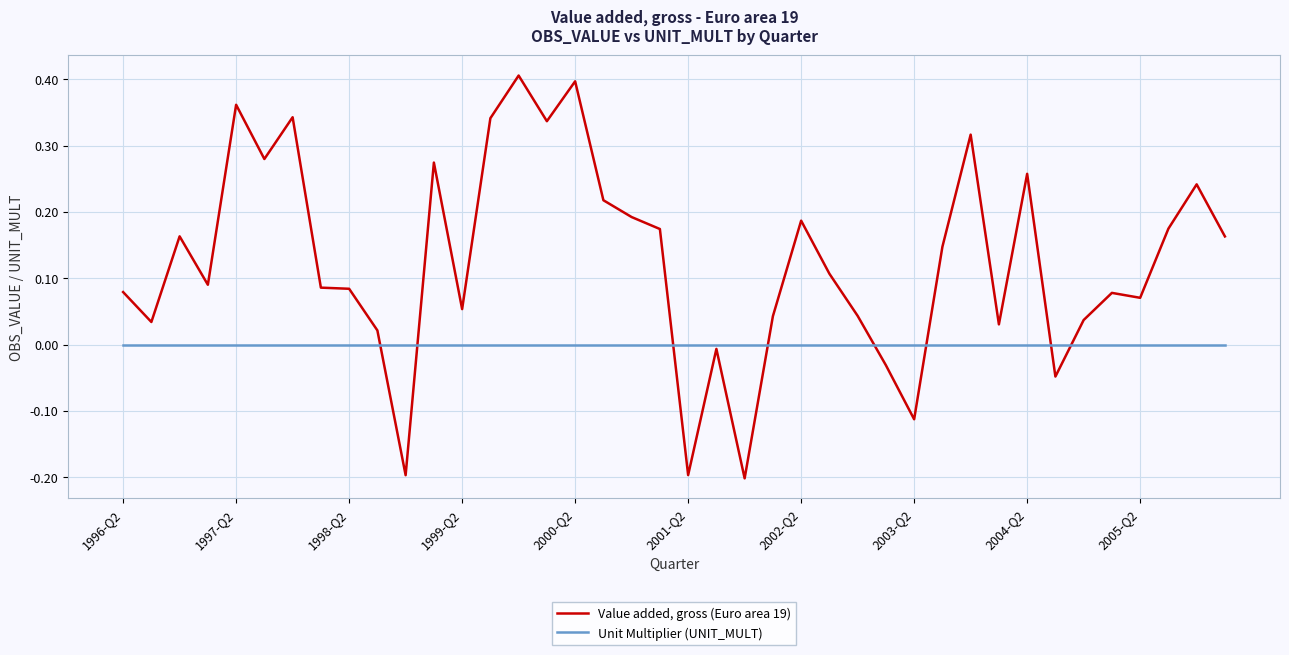

Rank the series by their average value, from lowest to highest.

Unit Multiplier (UNIT_MULT), Value added, gross (Euro area 19)